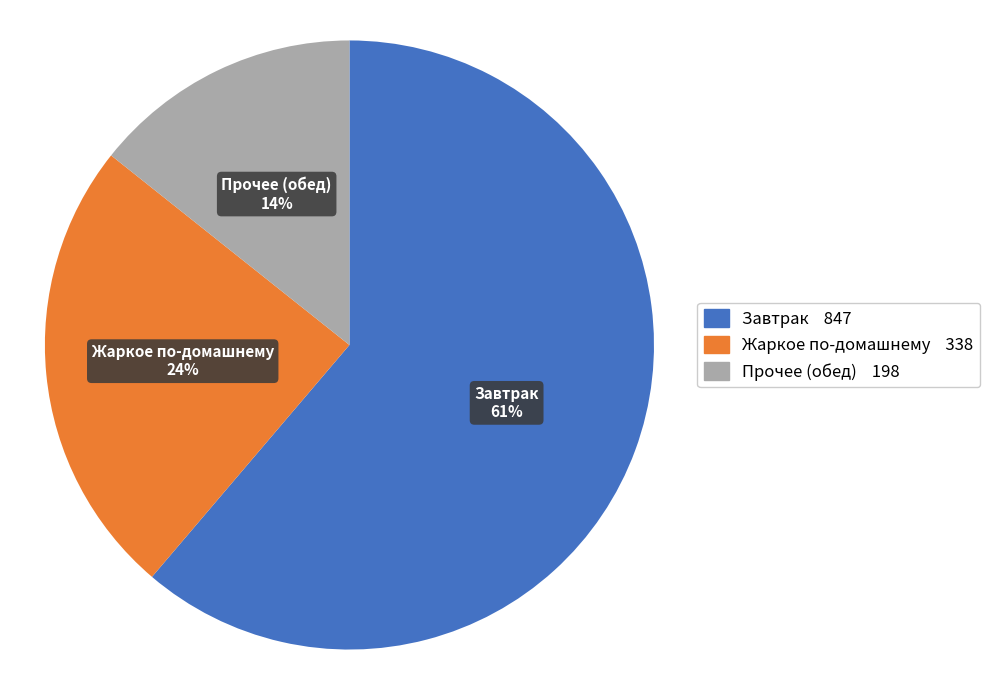

Rank the categories by value from highest to lowest.

Завтрак, Жаркое по-домашнему, Прочее (обед)